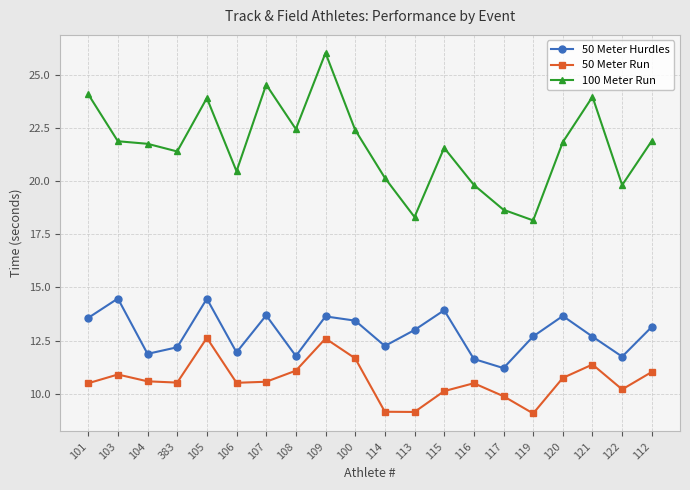

At 101, list the series in order from largest to smallest.

100 Meter Run, 50 Meter Hurdles, 50 Meter Run